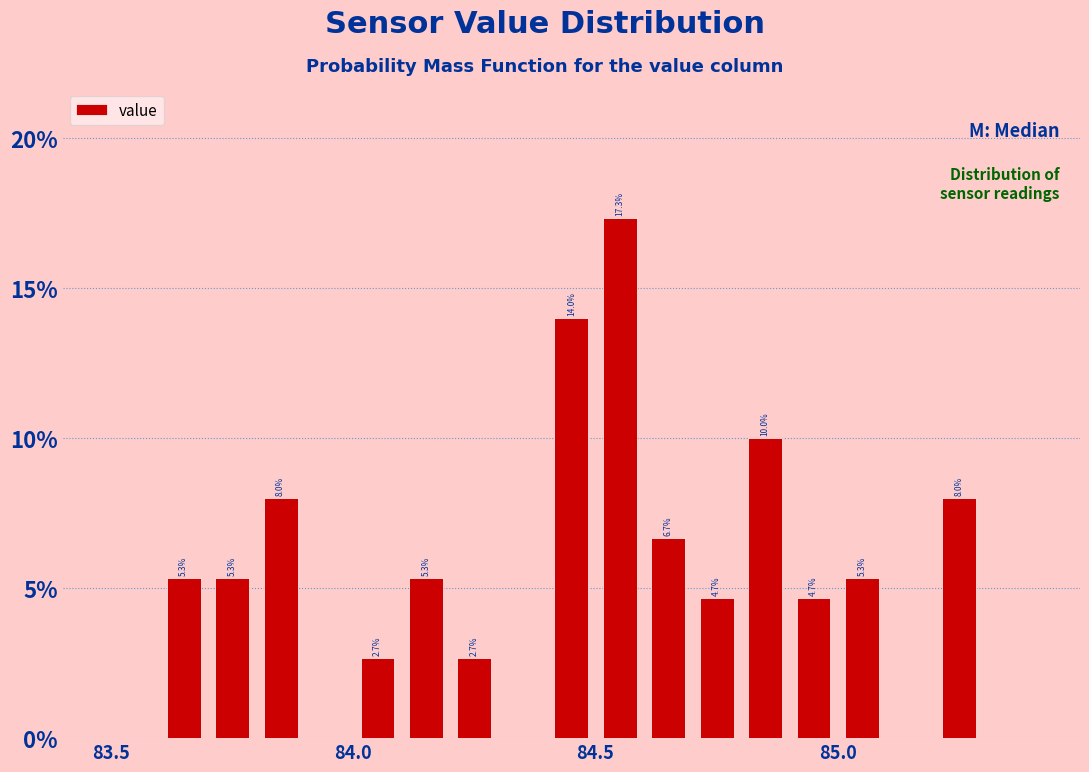

Around what value on the x-axis is the tallest bar? Give the approximate position of its centre, as read against the axis.

84.55